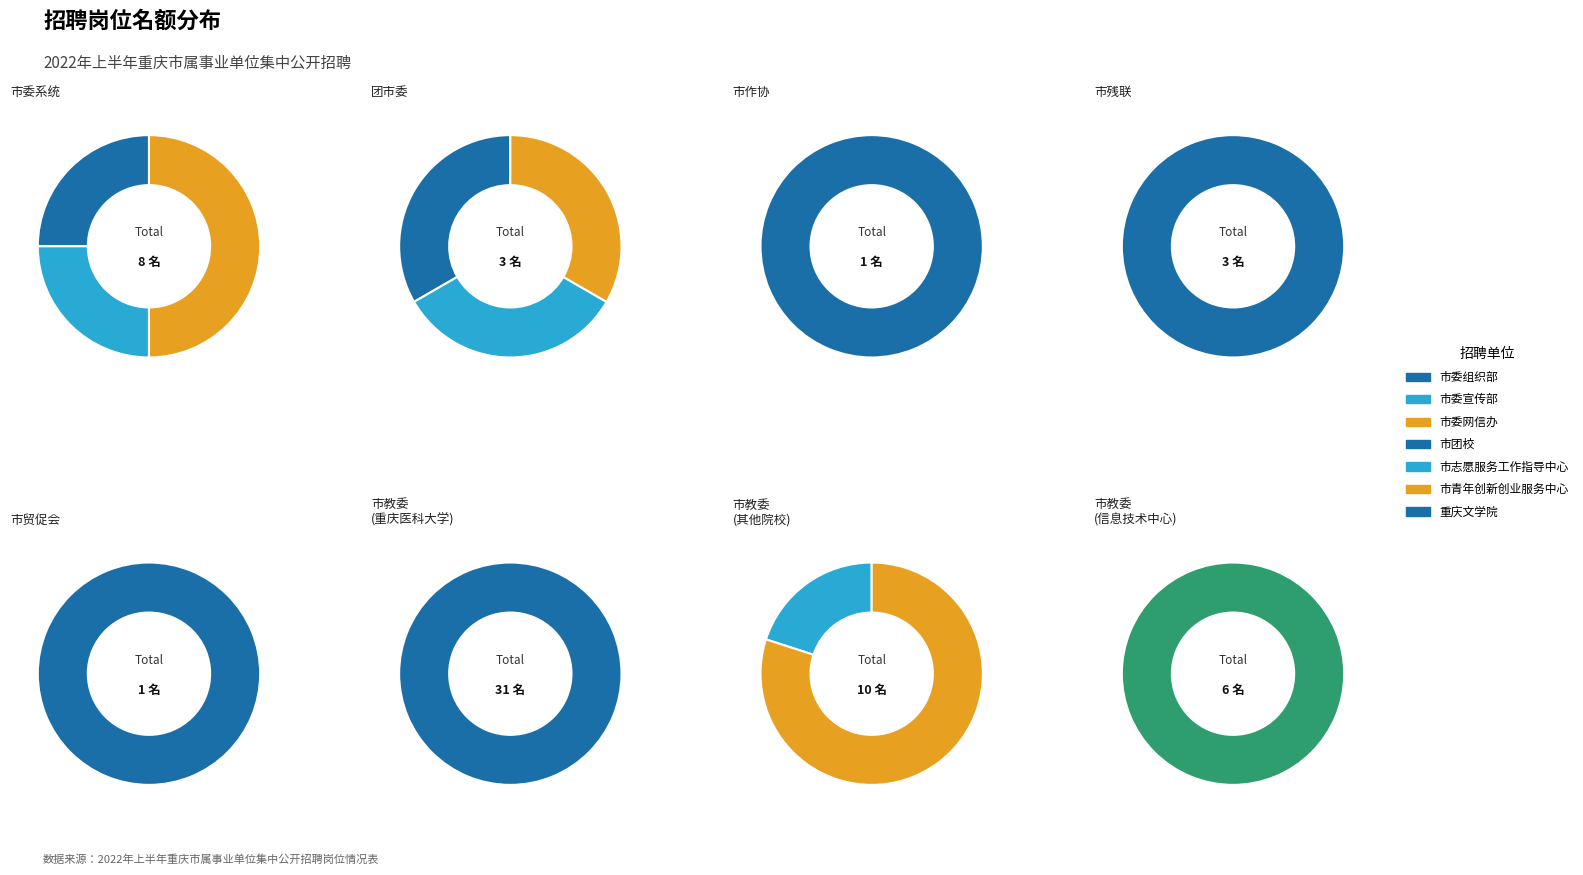

The 市委宣传部 slice represents 16% of the pie. True or false?

False